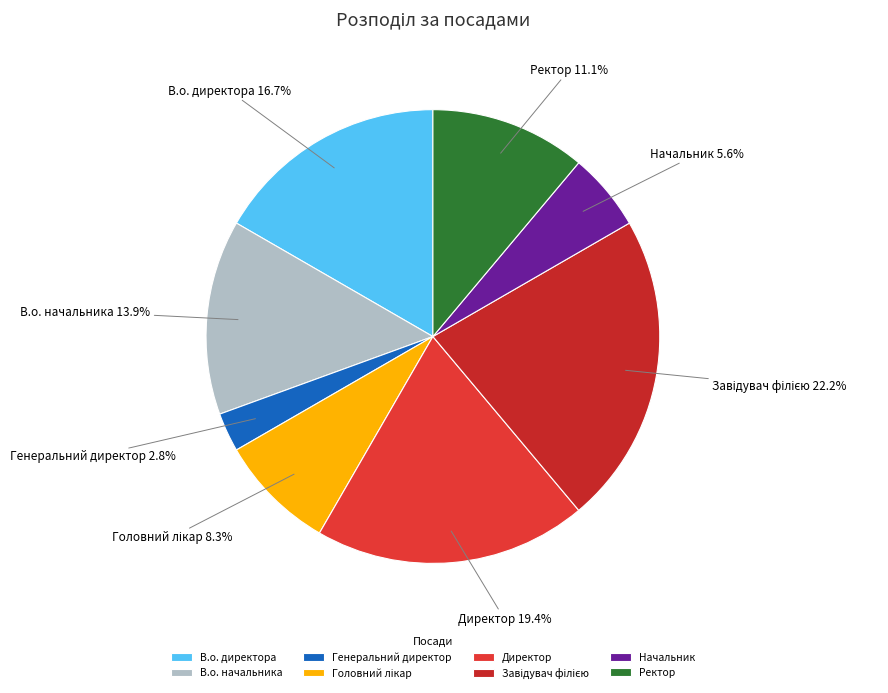

Which has a higher value, Генеральний директор or Начальник?

Начальник